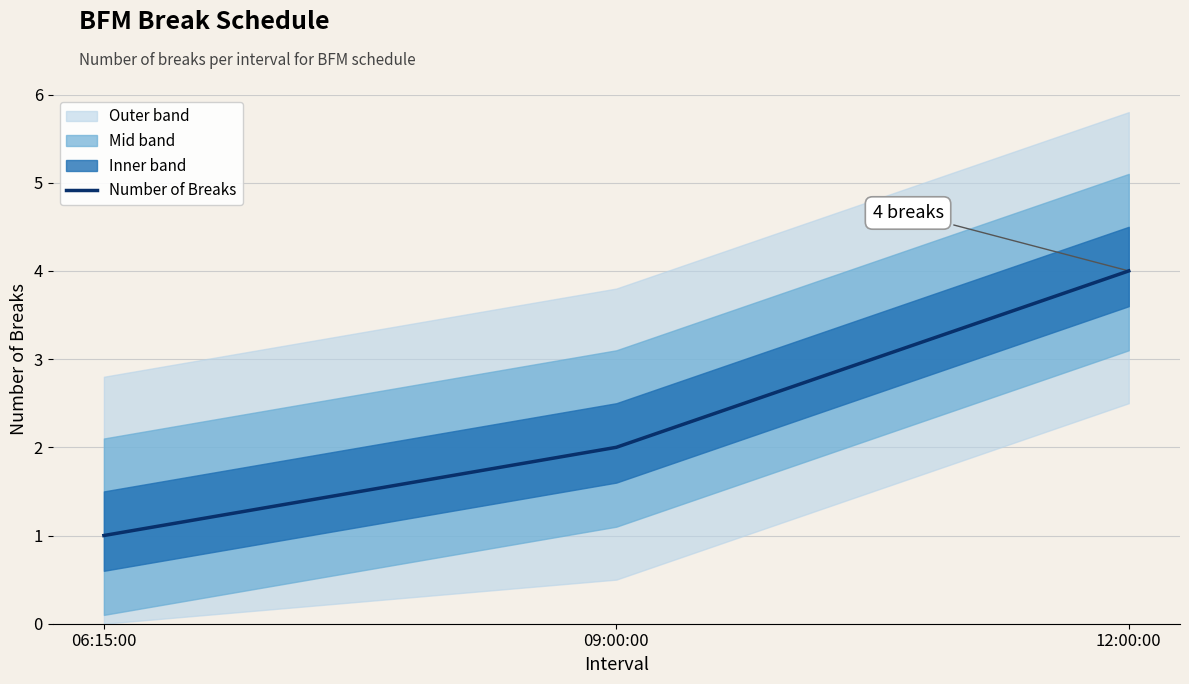

What position from the left is 06:15:00?

1